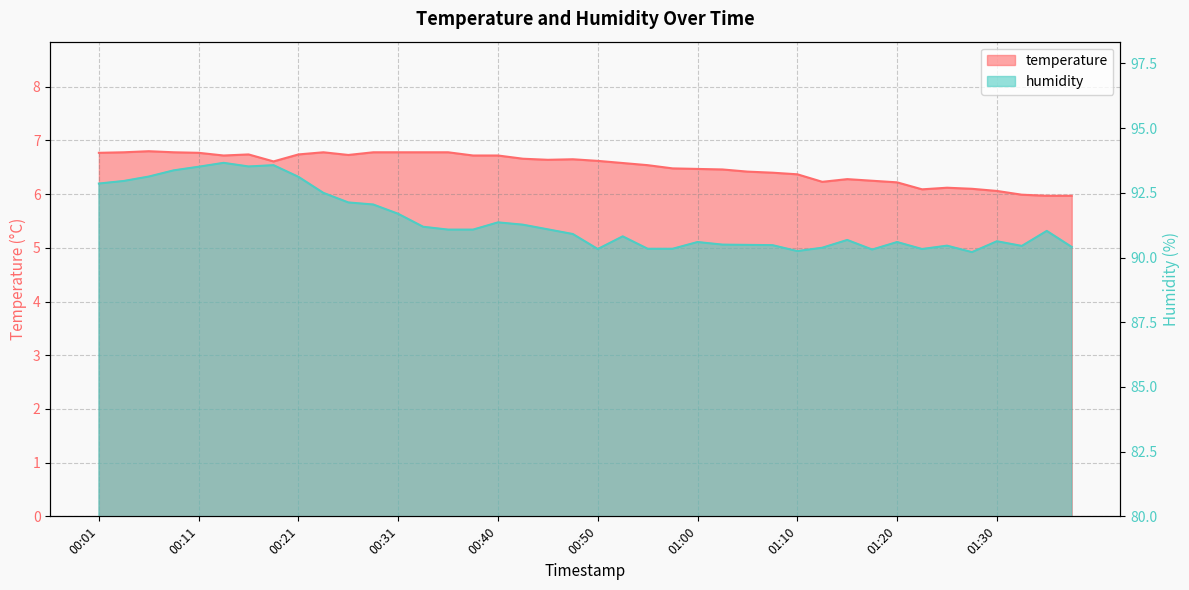

At which label is temperature closest to 6?

01:32